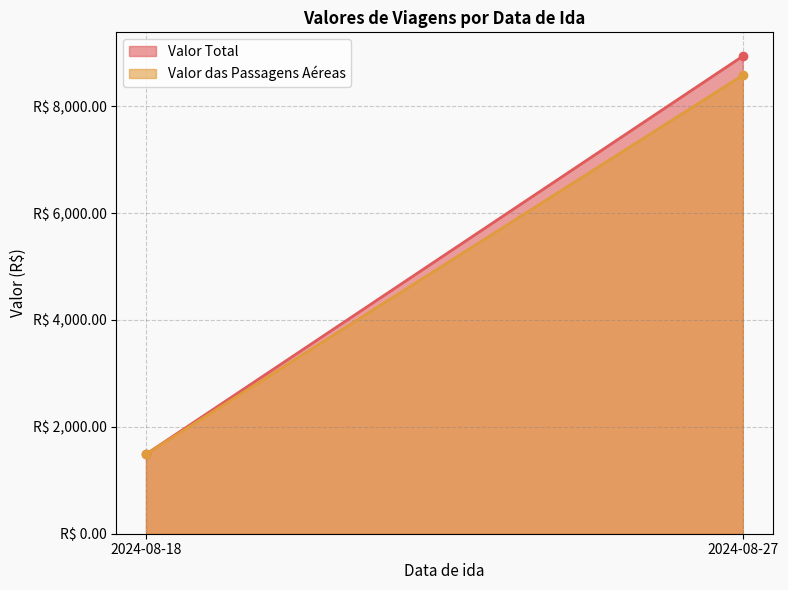

Reading left to right, extract all data points from this chart.

Valor Total: 2024-08-18=1488.1	2024-08-27=8935.3
Valor das Passagens Aéreas: 2024-08-18=1488.1	2024-08-27=8577.4